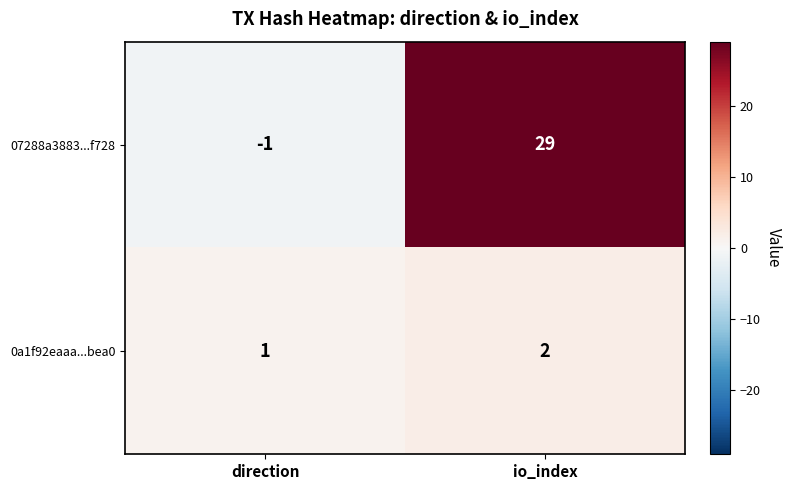

The 0a1f92eaaa...bea0 series shows 0 at io_index. True or false?

False